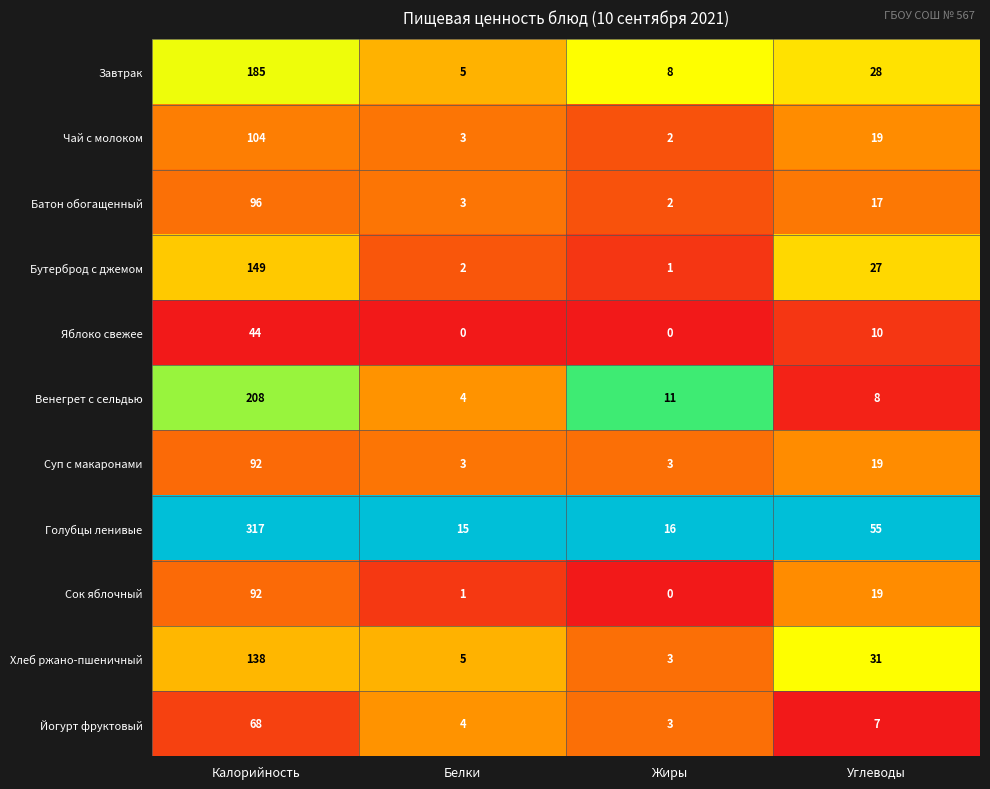

At which category is the sum across all series the highest?

Калорийность